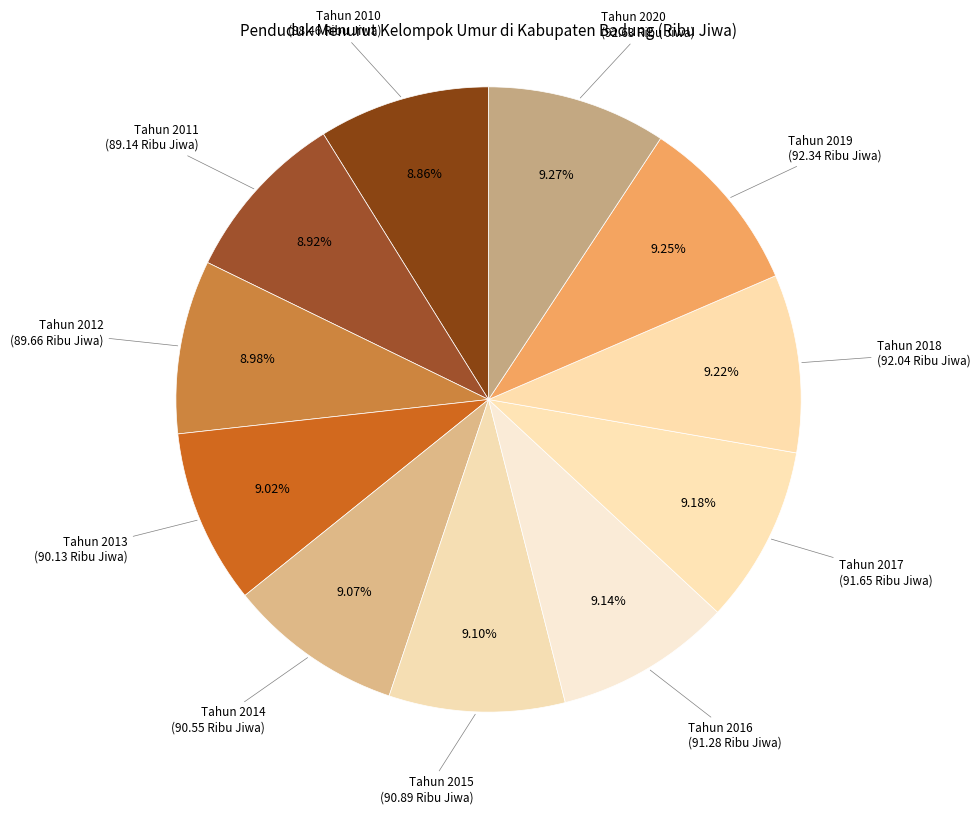

How many slices are in this pie chart?

11